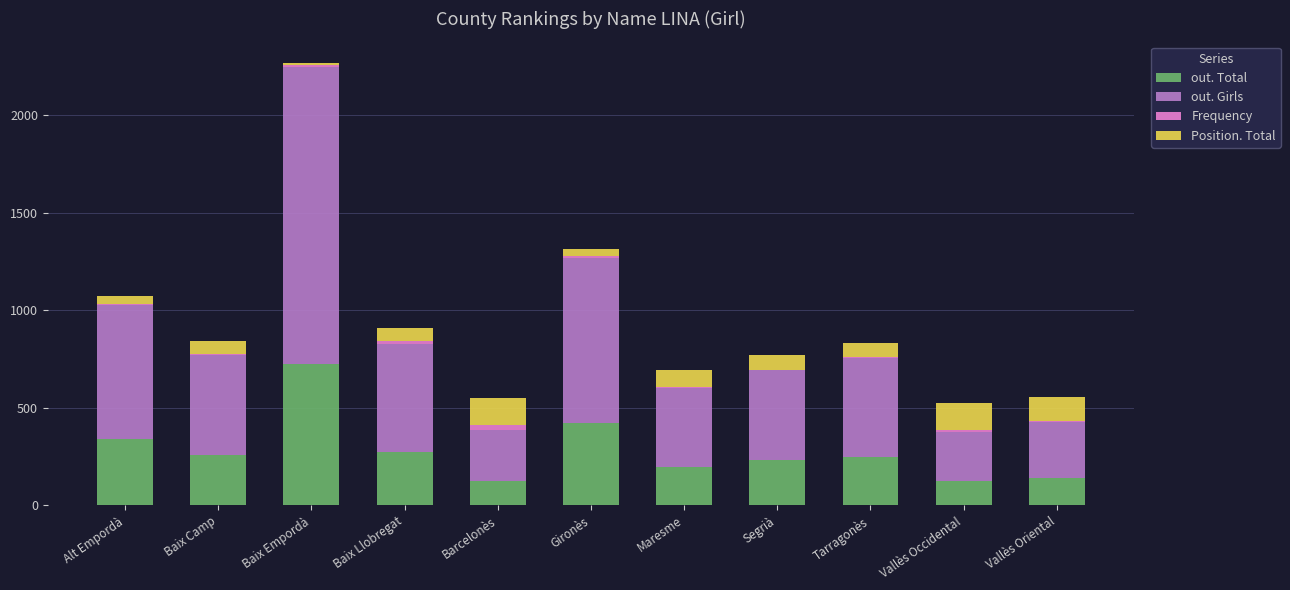

Does the chart contain stacked bars?

Yes